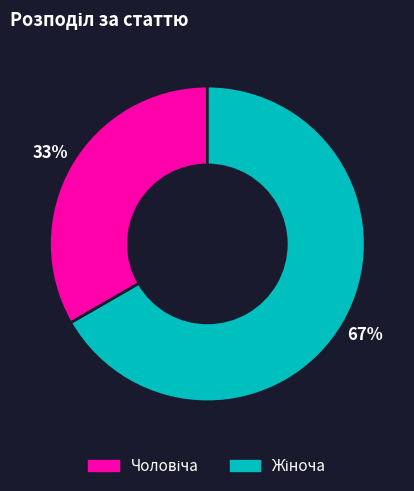

How many segments does this pie chart have?

2